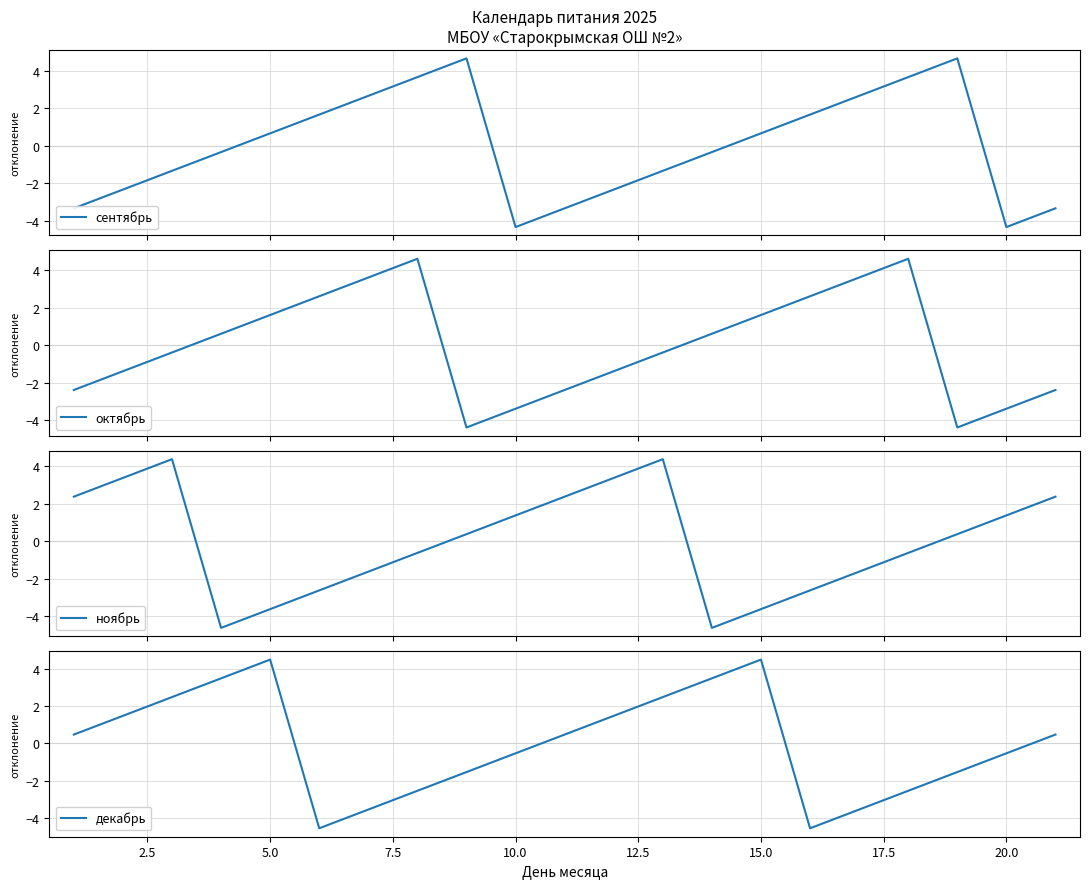

How many negative values does the ноябрь series have?

10